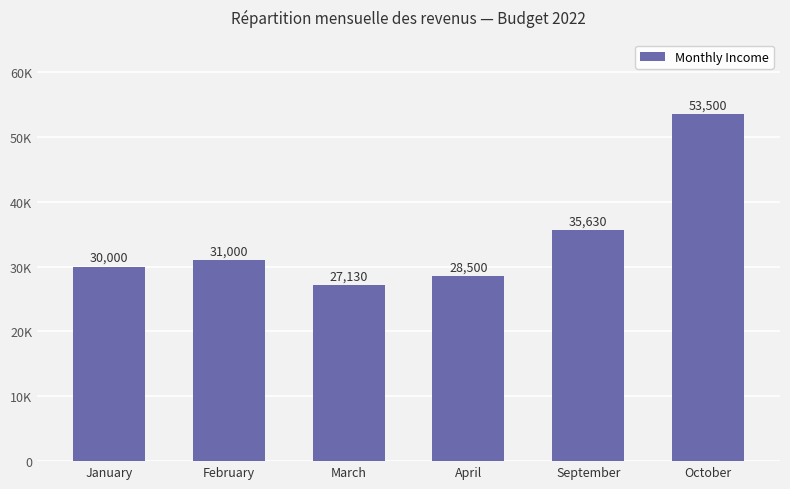

Which has a higher value, March or September?

September